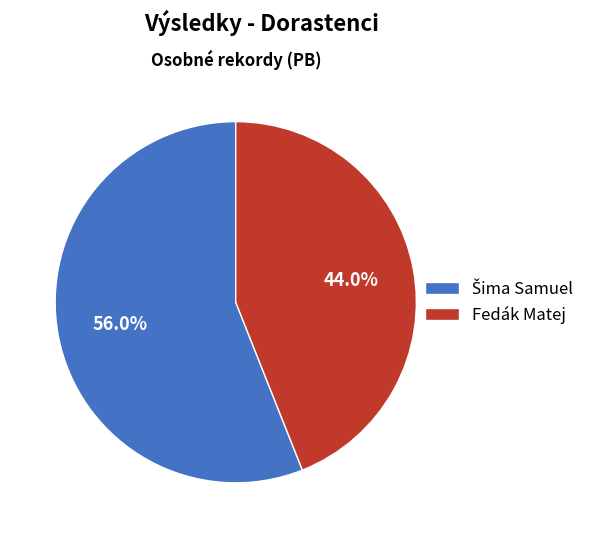

Is there a majority slice in this chart?

Yes